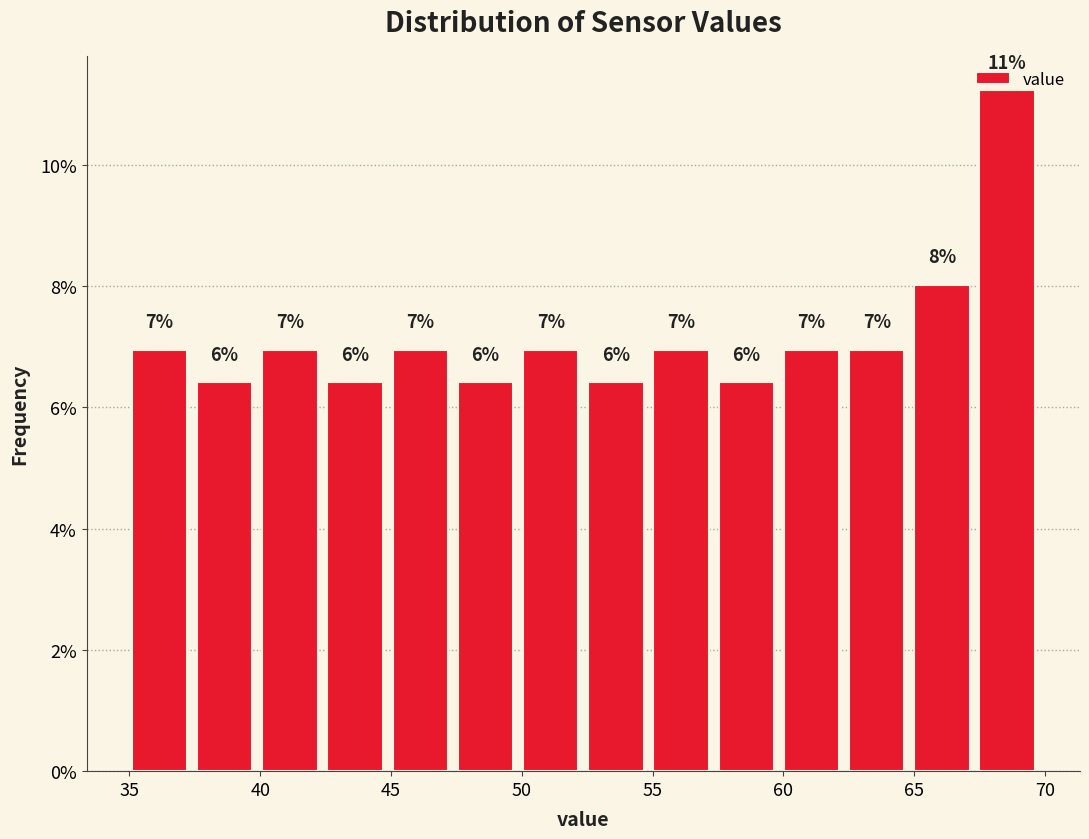

Which range on the x-axis has the tallest bar?

67.5 to 70.0